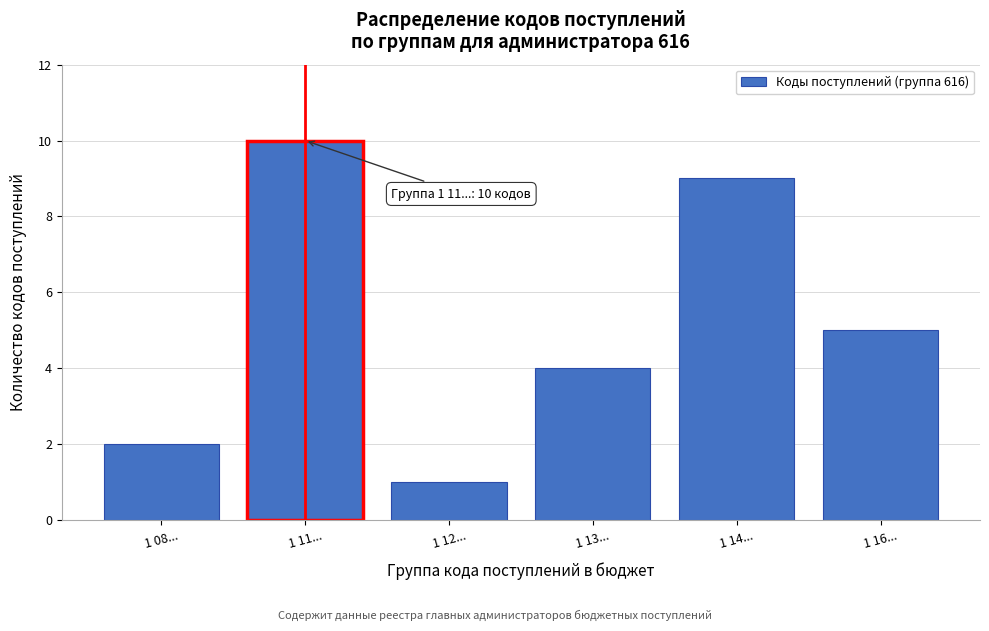

Reading left to right, list all the values displayed in this chart.

1 08...=2	1 11...=10	1 12...=1	1 13...=4	1 14...=9	1 16...=5